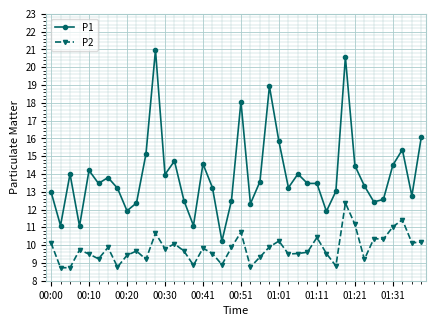

Which series has the largest total across all categories?

P1